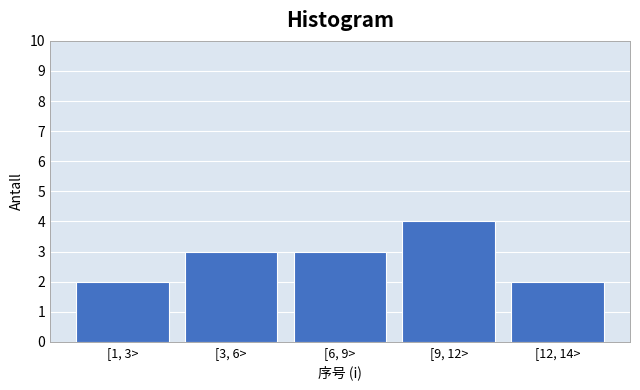

Reading right to left, extract all data points from this chart.

[12, 14>=2	[9, 12>=4	[6, 9>=3	[3, 6>=3	[1, 3>=2